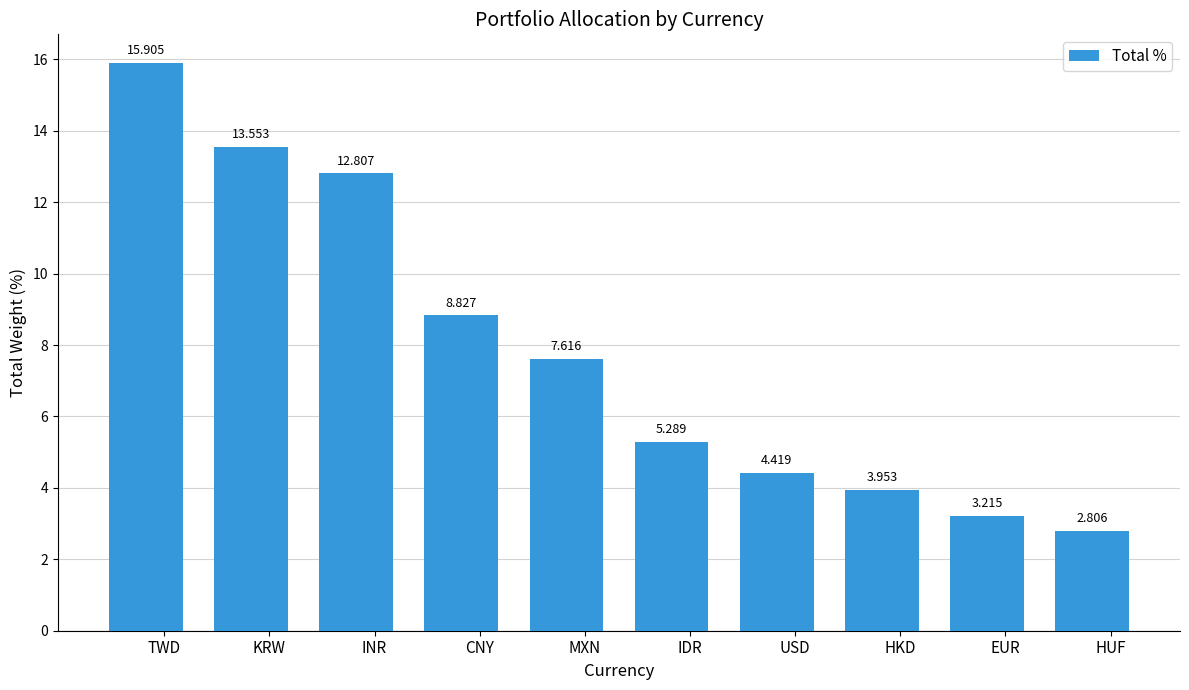

What is the ratio of the value at INR to the value at CNY?

1.5